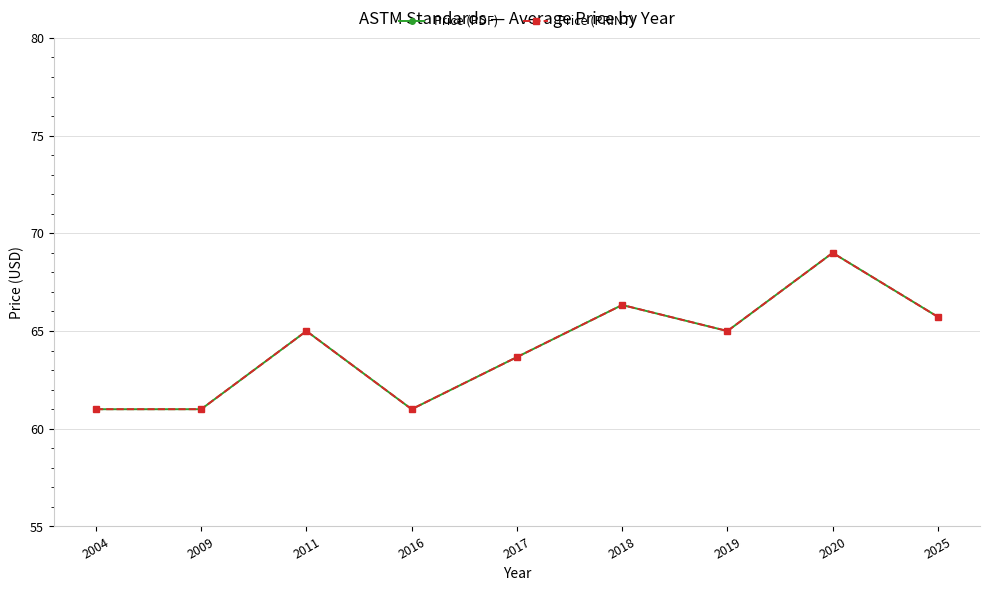

Does the chart have visible grid lines?

Yes